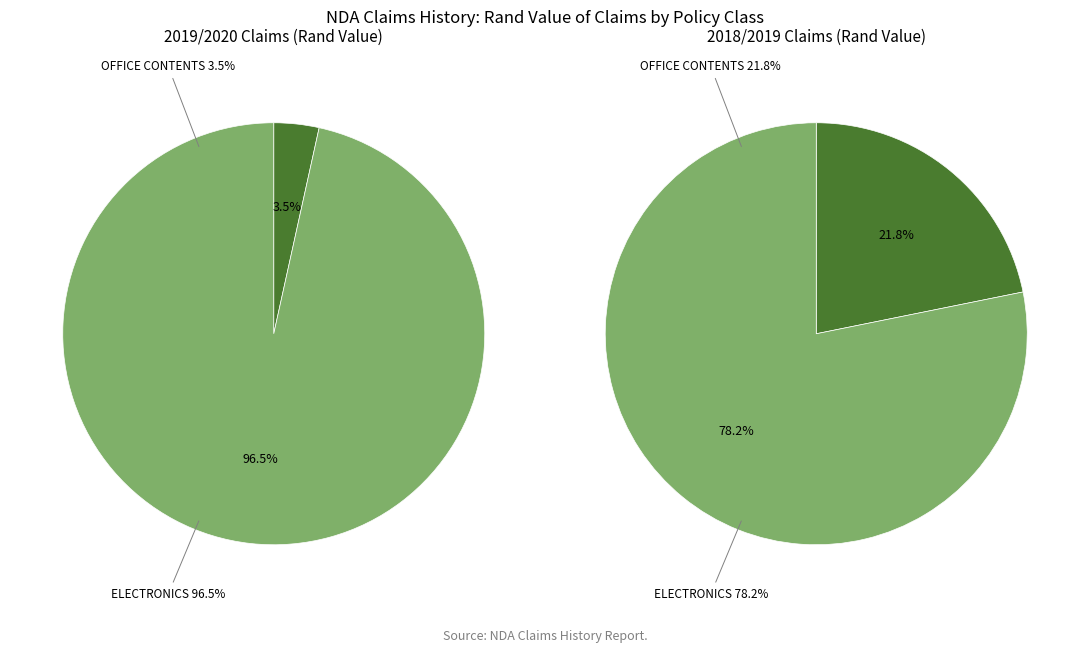

The OFFICE CONTENTS slice represents 10% of the pie. True or false?

False